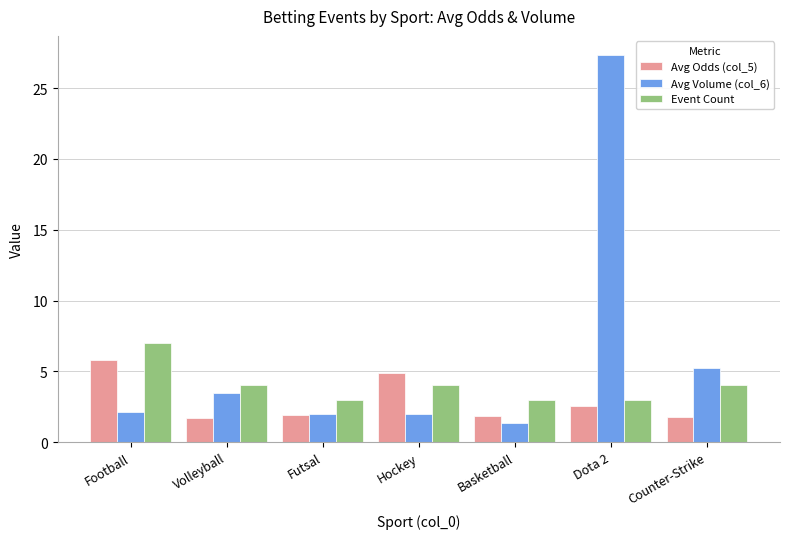

What is the label of the 5th bar from the left?

Basketball